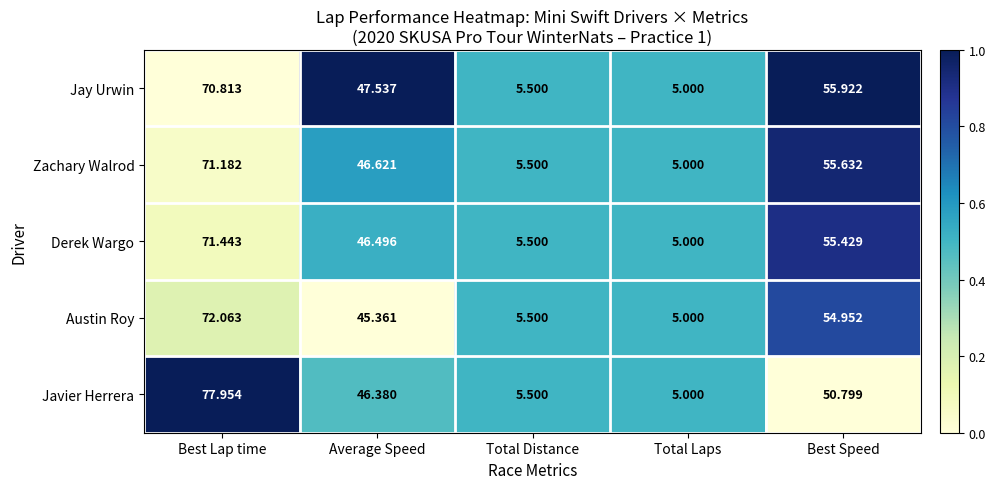

Rank the series at Best Speed from lowest to highest value.

Javier Herrera, Austin Roy, Derek Wargo, Zachary Walrod, Jay Urwin